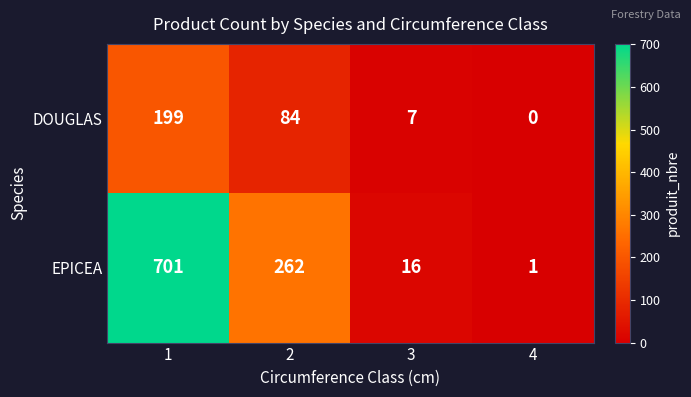

List the series in order of their overall mean, highest first.

EPICEA, DOUGLAS